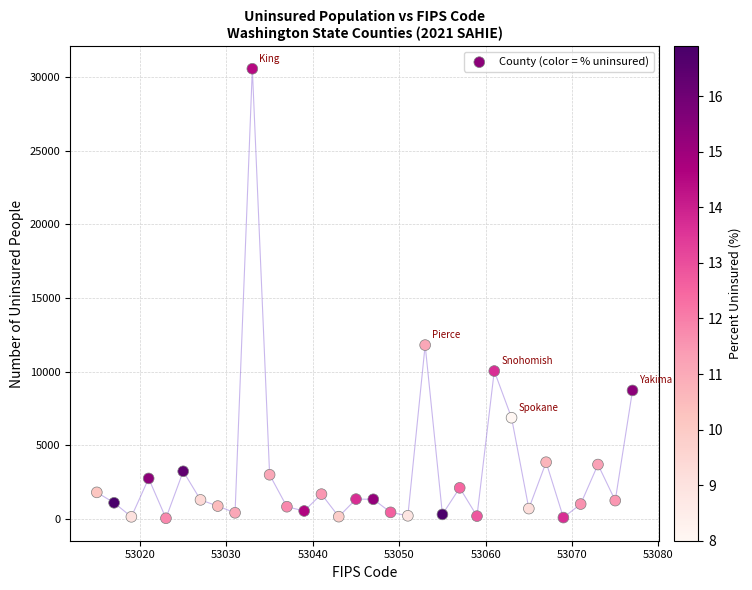

What Y value in the scatter plot is closest to 15297?

11795